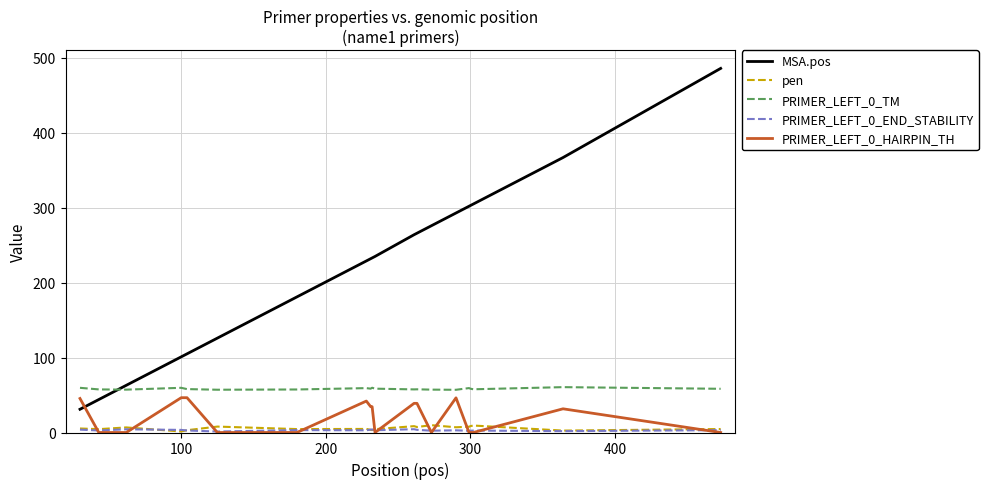

Which series has the largest range (max minus min)?

MSA.pos